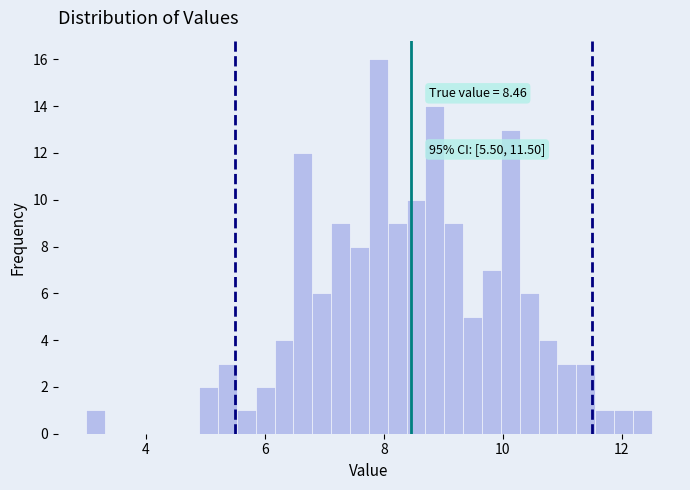

Around what value on the x-axis is the tallest bar? Give the approximate position of its centre, as read against the axis.

8.0